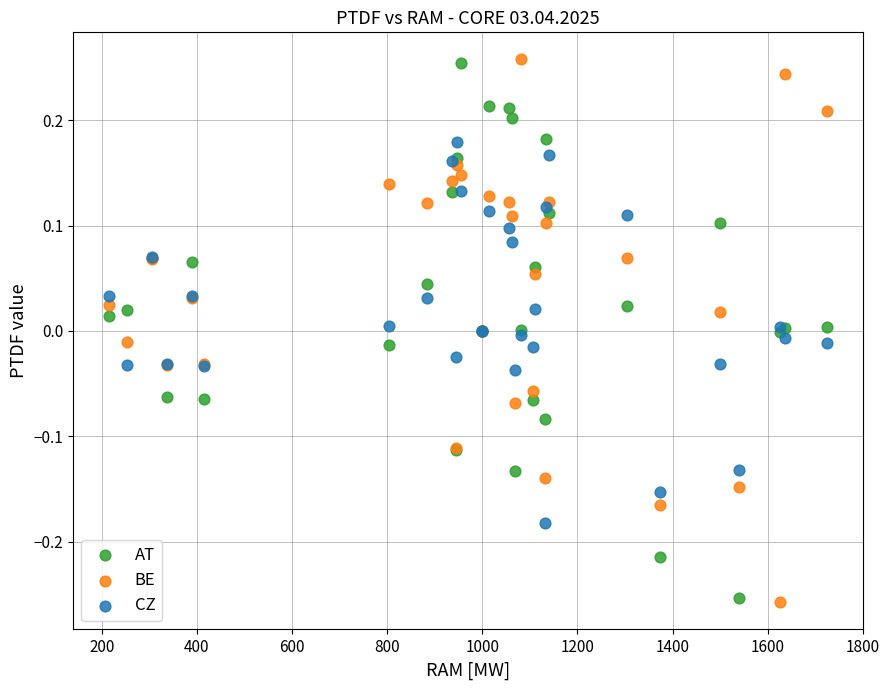

What are all the series names shown in the legend?

AT, BE, CZ